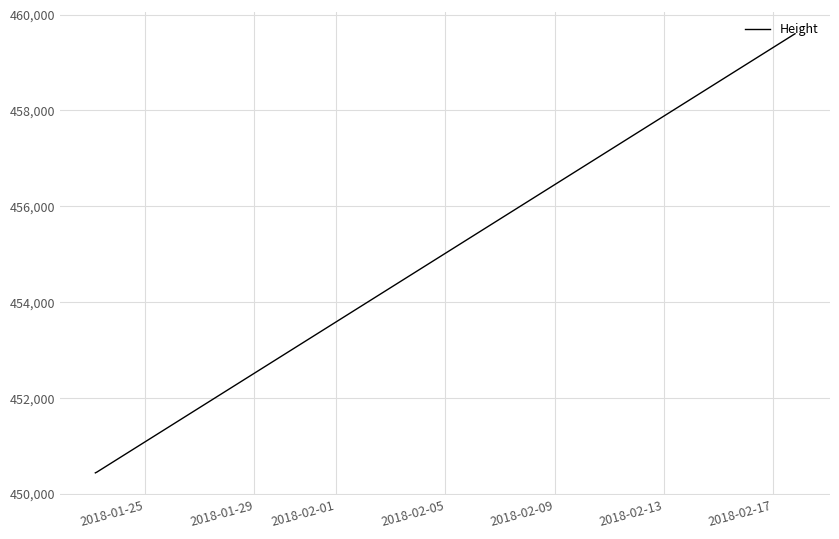

What is the sum of all values?

1360485